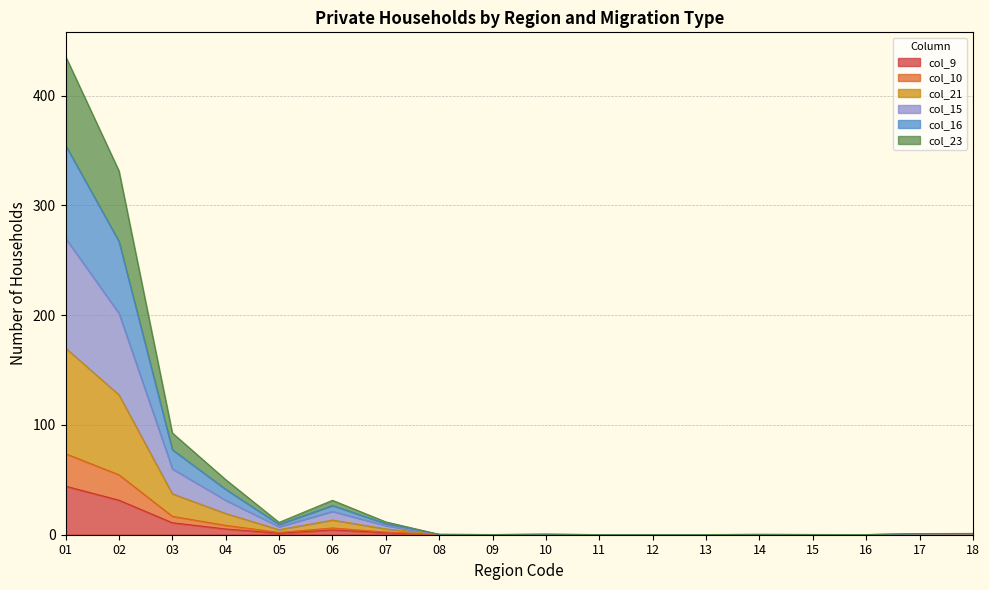

Is it true that col_15 equals 0.1 at 10?

True